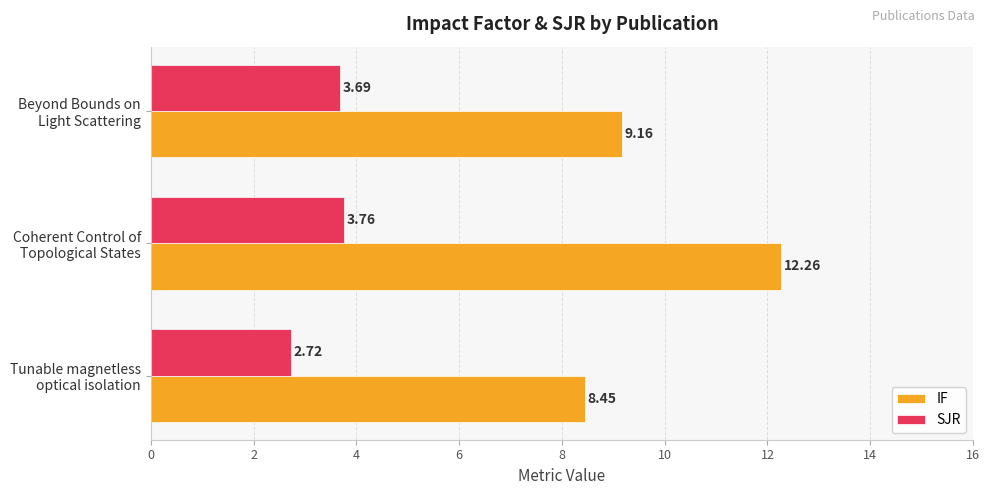

At which category is the sum across all series the highest?

Coherent Control of
Topological States